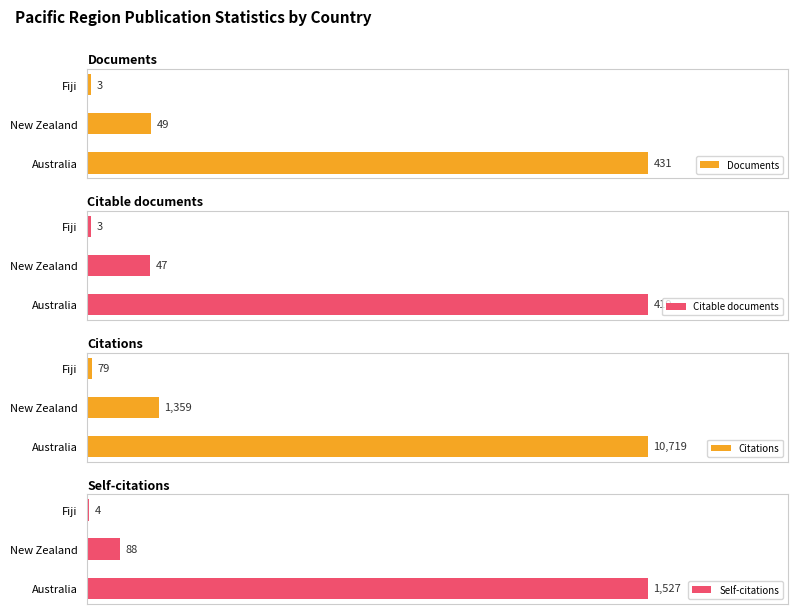

How many series are shown in this chart?

4